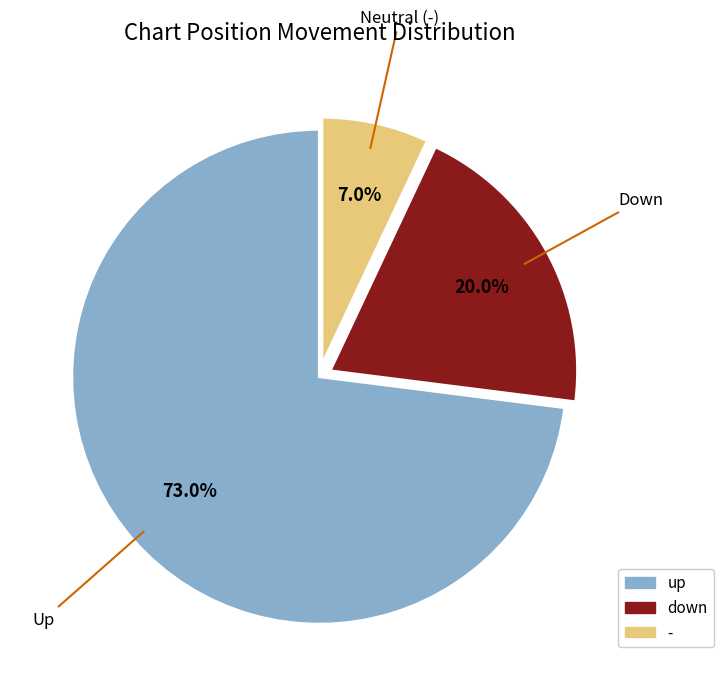

Rank the categories by value from lowest to highest.

-, down, up